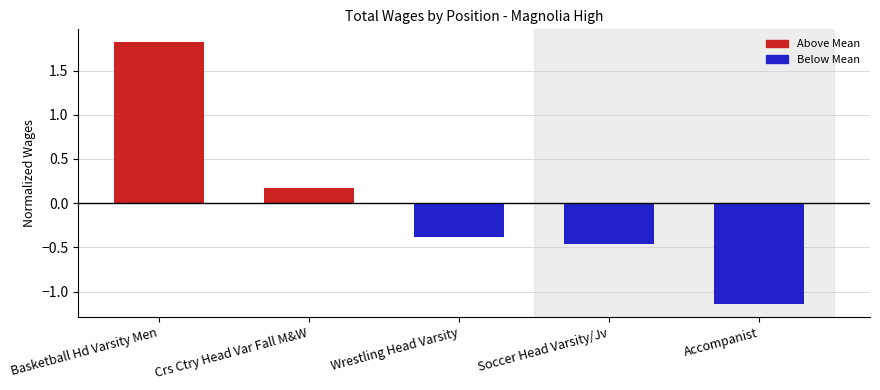

What position from the left is Basketball Hd Varsity Men?

1